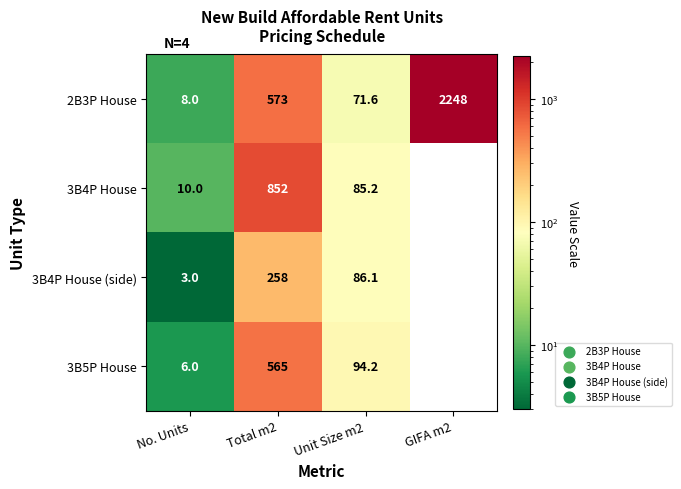

What is the total value across all series at Unit Size m2?

337.1